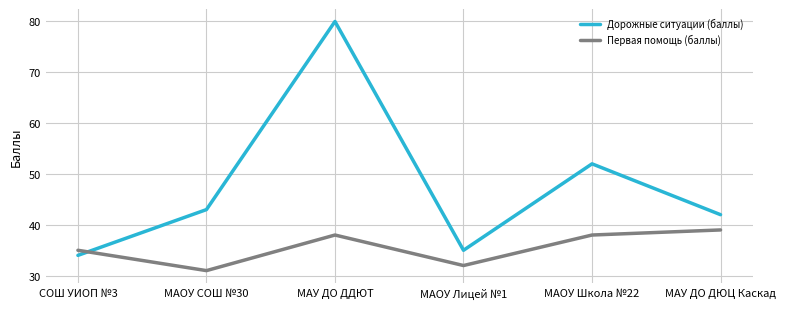

What is the approximate value of Первая помощь (баллы) at МАОУ Школа №22?

38